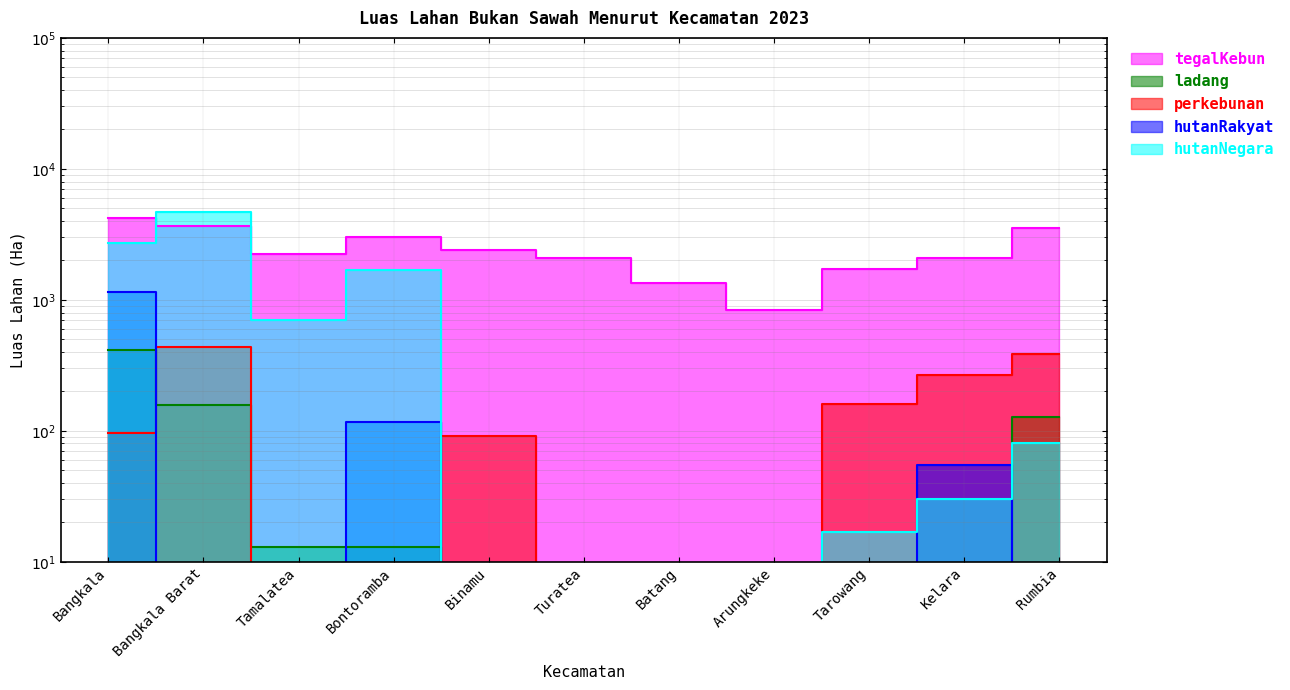

What is the label of the 7th point from the right?

Binamu